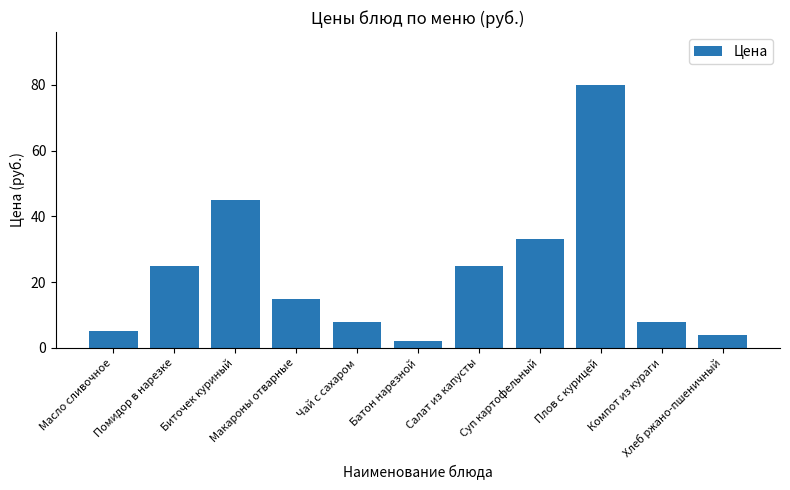

Does the chart contain any negative values?

No